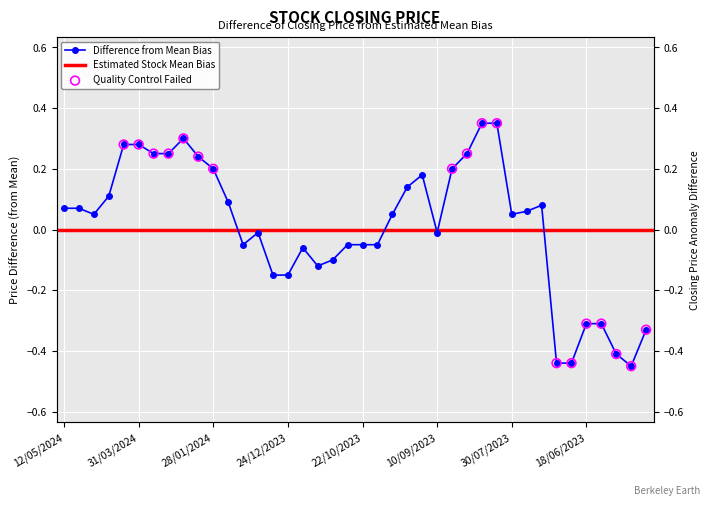

Which has a higher value, 25/02/2024 or 24/12/2023?

25/02/2024